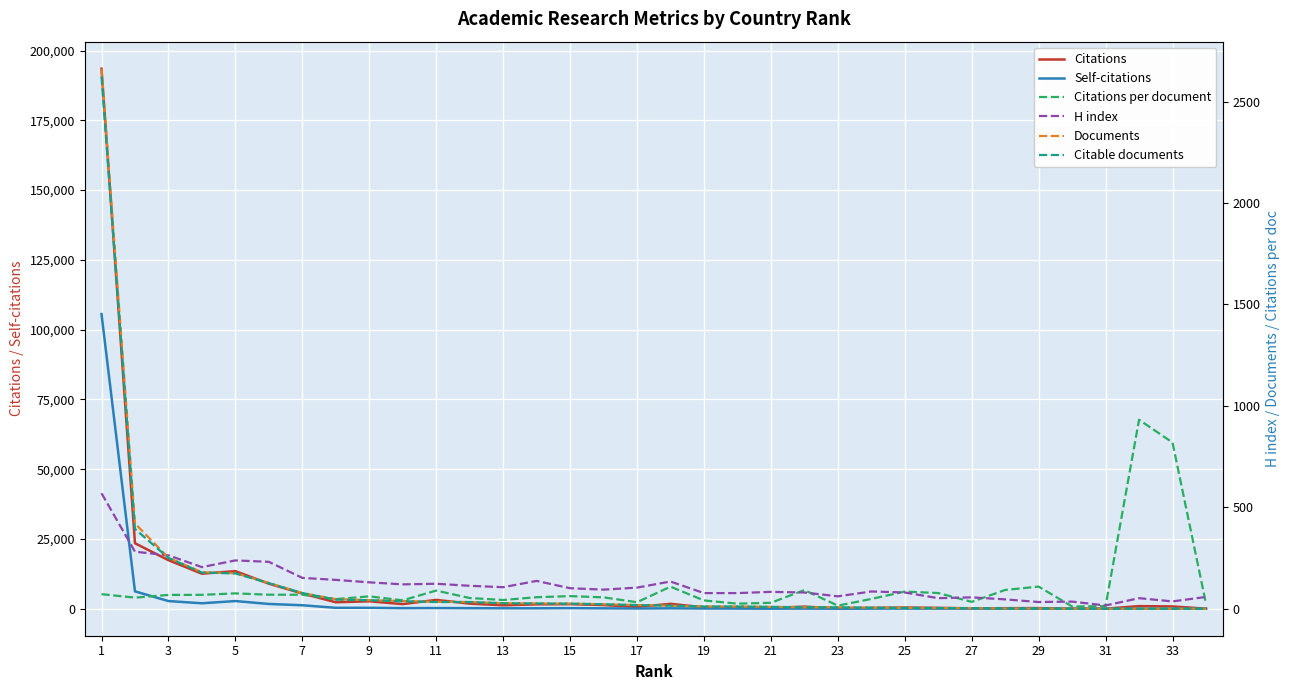

What is the greatest value displayed?

193516.0